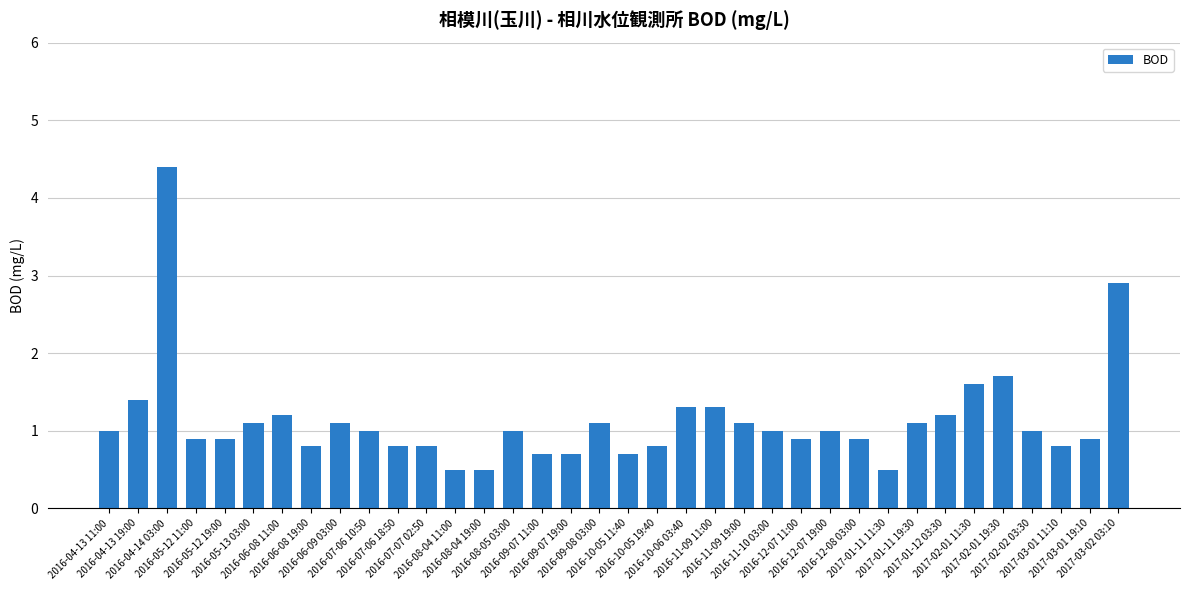

What is the smallest value displayed?

0.5